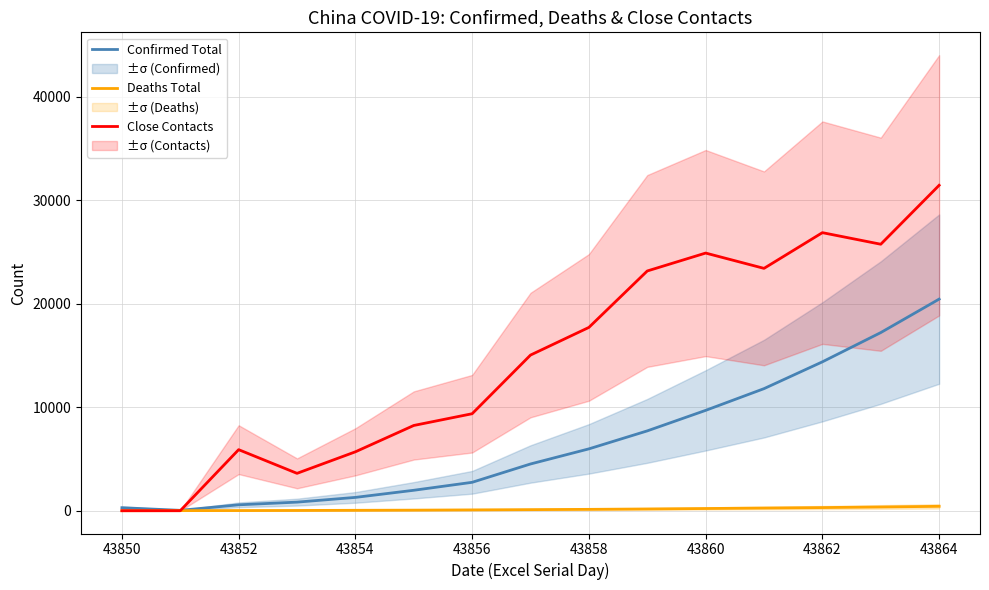

Rank the series by their average value, from lowest to highest.

Deaths Total, Confirmed Total, Close Contacts